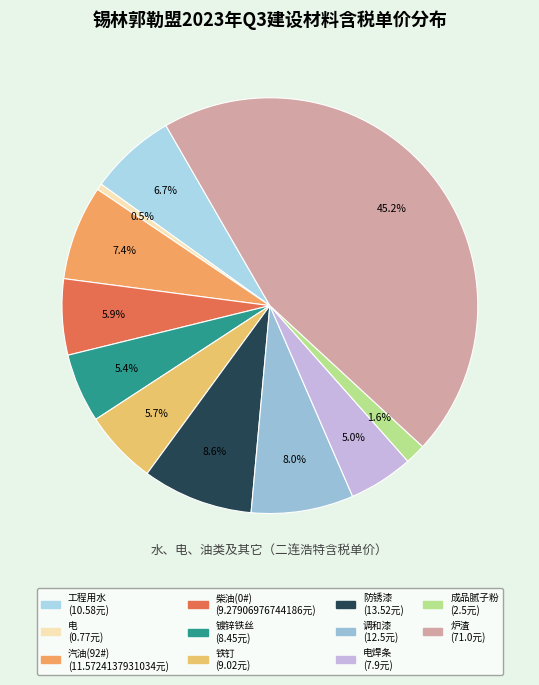

Count the number of slices in the pie.

11